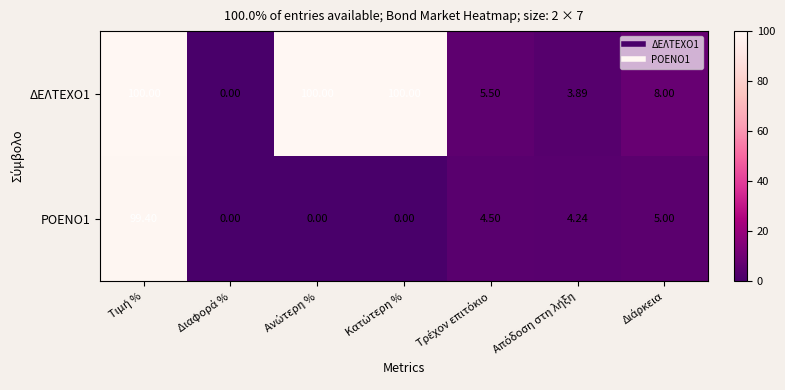

At Τρέχον επιτόκιο, list the series in order from smallest to largest.

ΡΟΕΝΟ1, ΔΕΛΤΕΧΟ1